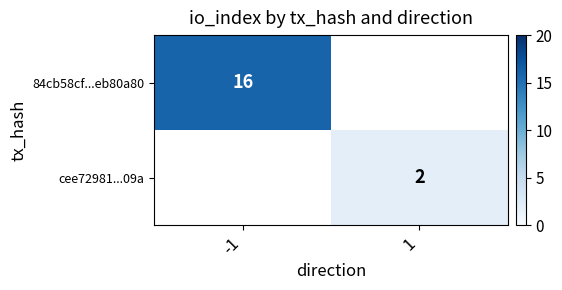

Is the value of 84cb58cf...eb80a80 at -1 greater than the value of cee72981...09a at 1?

Yes